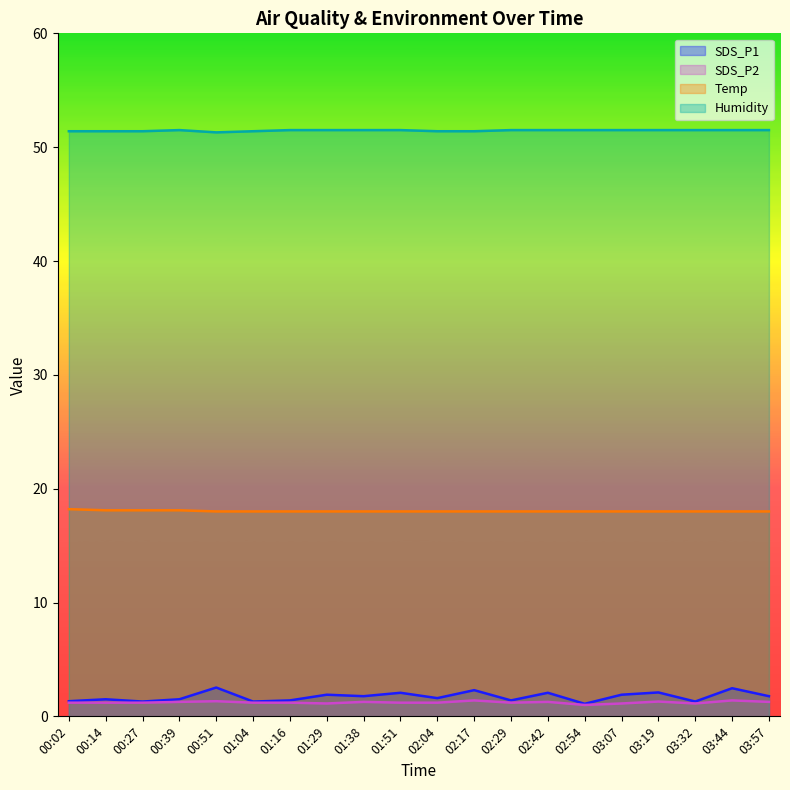

What is the value of the Humidity point at the 2nd from the left?

51.4